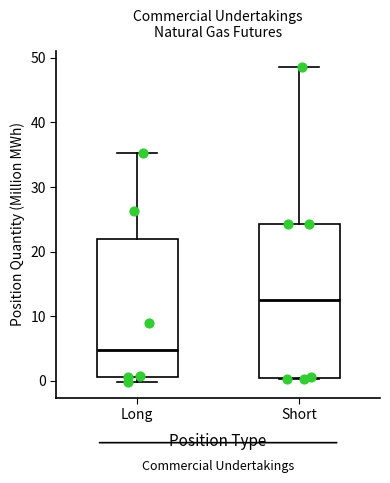

Reading left to right, transcribe this box plot: for each box, give where its median line is, the range the box spans, and where its two whiskers end, as read against the y-axis. The values are not printed on the chart, so give them approximately, as read against the axis.

Long: median 5, box 1 to 22, whiskers 0 to 35
Short: median 12, box 0 to 24, whiskers 0 to 49